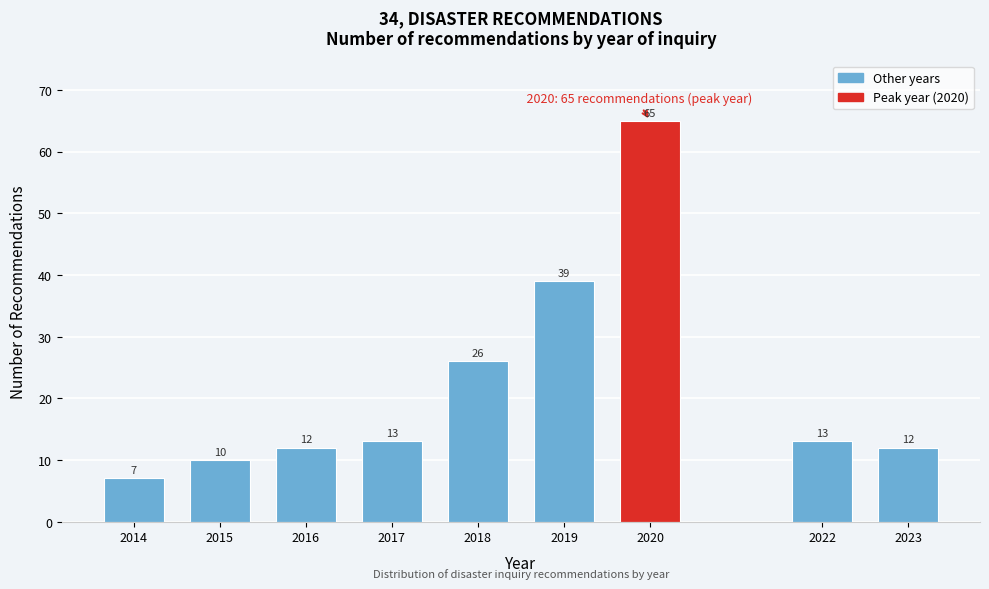

Reading left to right, list all the values displayed in this chart.

2014=7	2015=10	2016=12	2017=13	2018=26	2019=39	2020=65	2022=13	2023=12